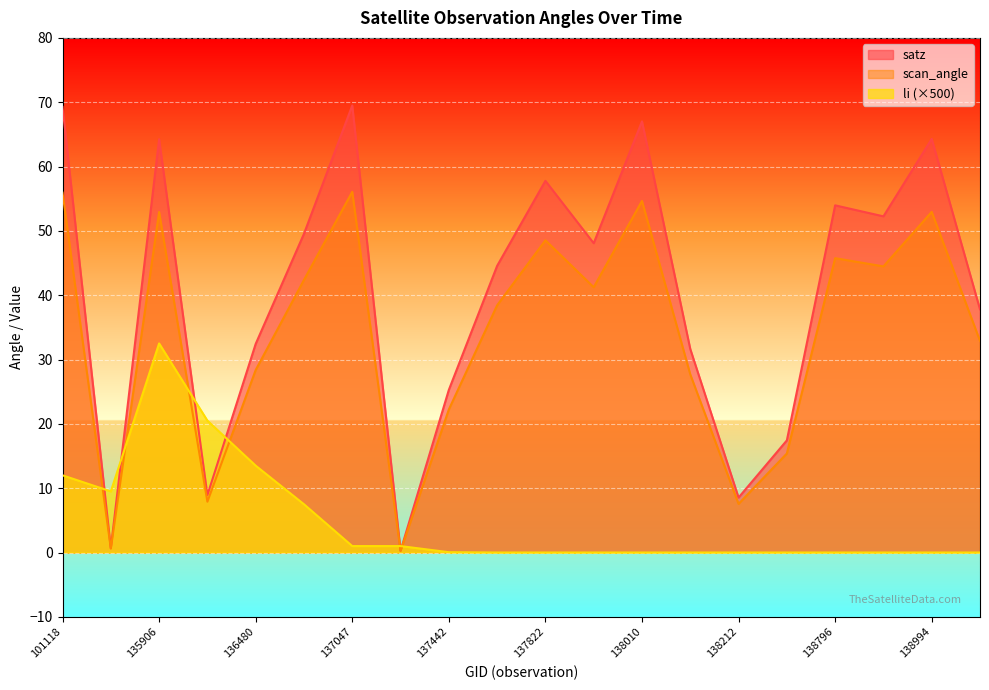

What is the highest value of the li series?

32.5